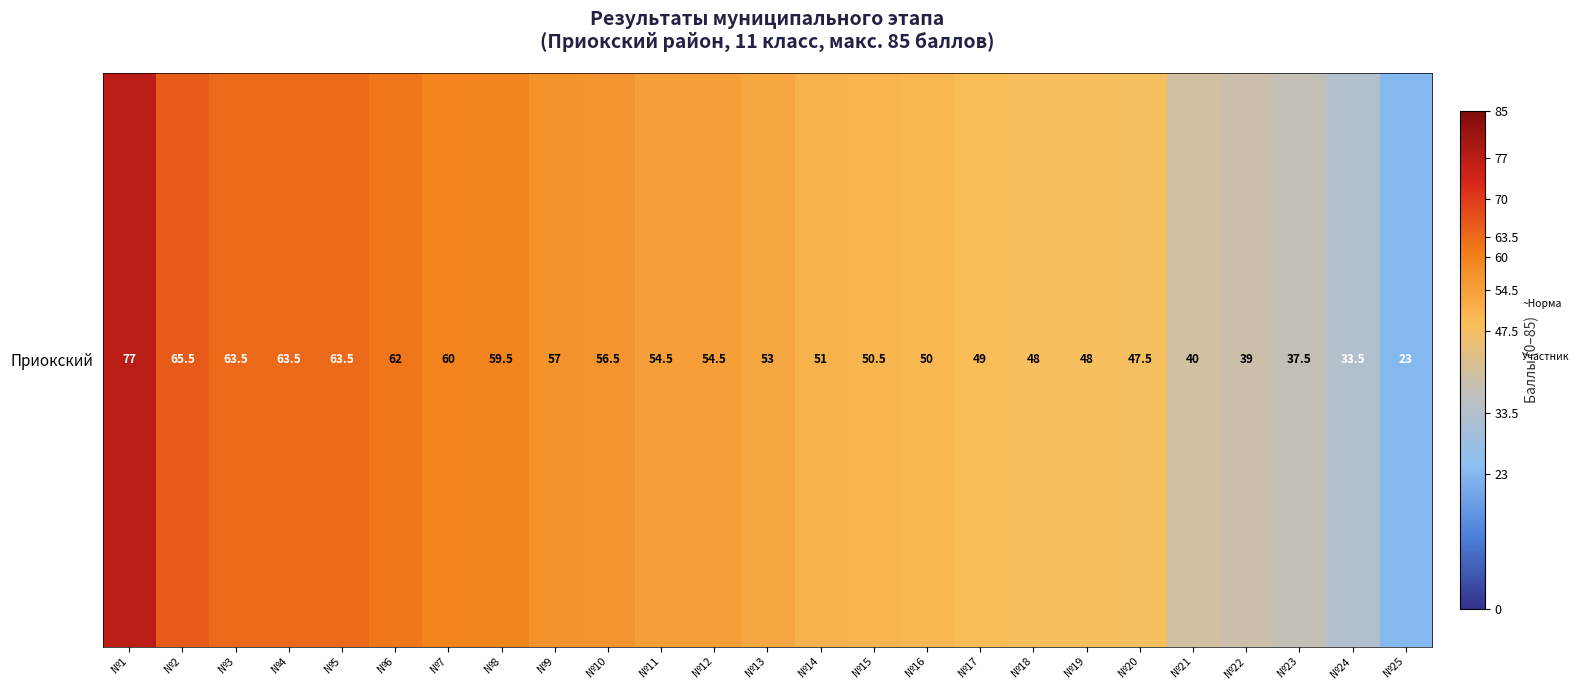

How many data points does each series have?

25